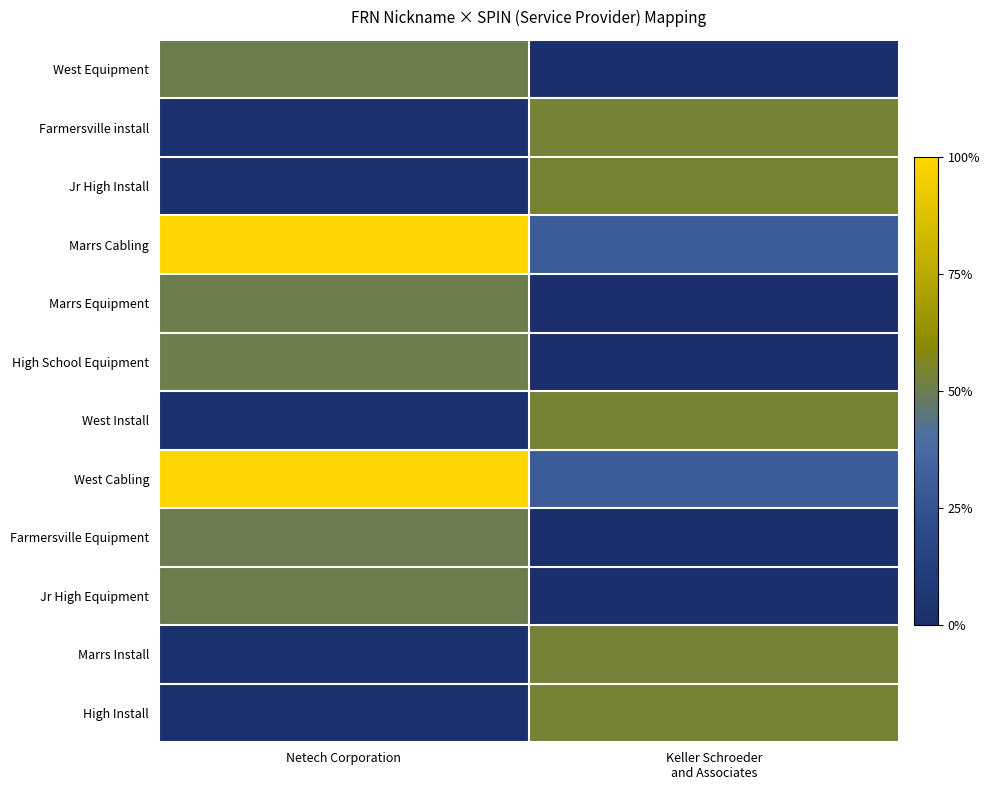

Reading left to right, transcribe all the data shown in this chart.

West Equipment: Netech Corporation=0.5	Keller Schroeder
and Associates=0.0
Farmersville install: Netech Corporation=0.0	Keller Schroeder
and Associates=0.5
Jr High Install: Netech Corporation=0.0	Keller Schroeder
and Associates=0.5
Marrs Cabling: Netech Corporation=1.0	Keller Schroeder
and Associates=0.3
Marrs Equipment: Netech Corporation=0.5	Keller Schroeder
and Associates=0.0
High School Equipment: Netech Corporation=0.5	Keller Schroeder
and Associates=0.0
West Install: Netech Corporation=0.0	Keller Schroeder
and Associates=0.5
West Cabling: Netech Corporation=1.0	Keller Schroeder
and Associates=0.3
Farmersville Equipment: Netech Corporation=0.5	Keller Schroeder
and Associates=0.0
Jr High Equipment: Netech Corporation=0.5	Keller Schroeder
and Associates=0.0
Marrs Install: Netech Corporation=0.0	Keller Schroeder
and Associates=0.5
High Install: Netech Corporation=0.0	Keller Schroeder
and Associates=0.5